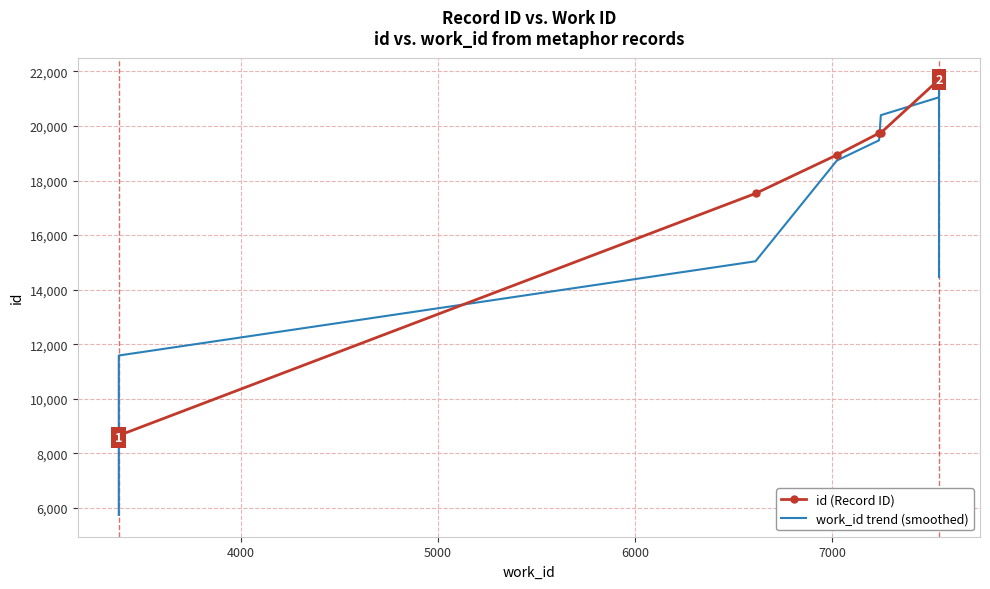

Is the value of work_id trend (smoothed) at 6000 greater than the value of id (Record ID) at 8000?

No